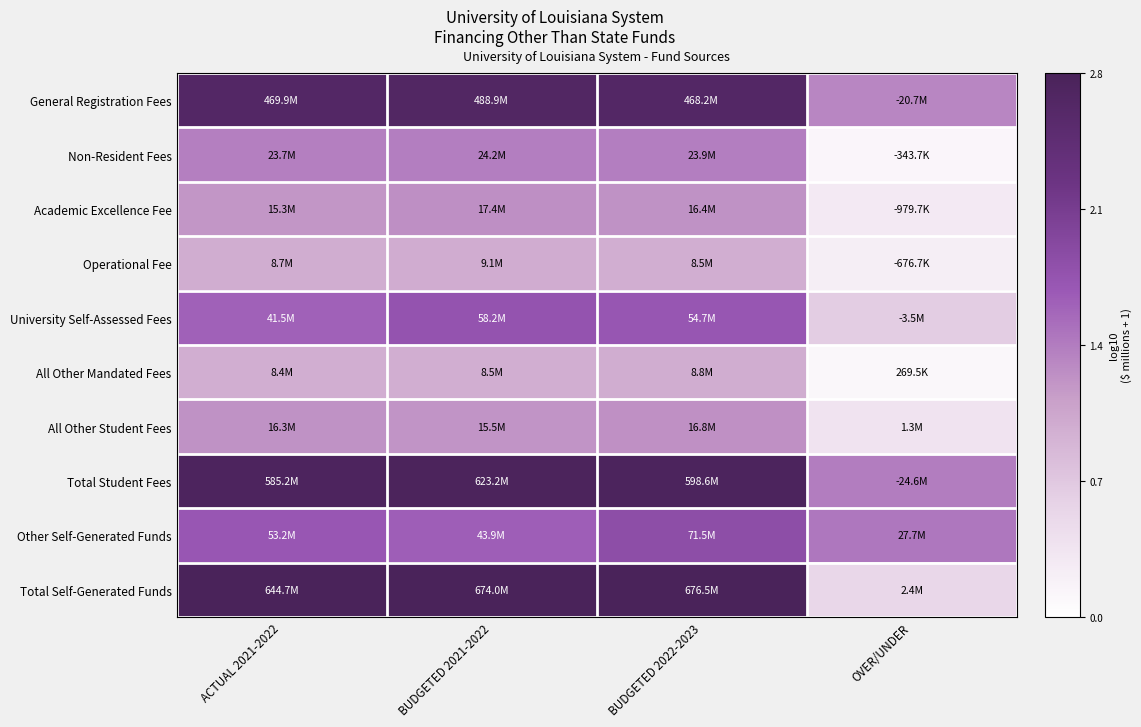

How many distinct data groups are displayed?

10